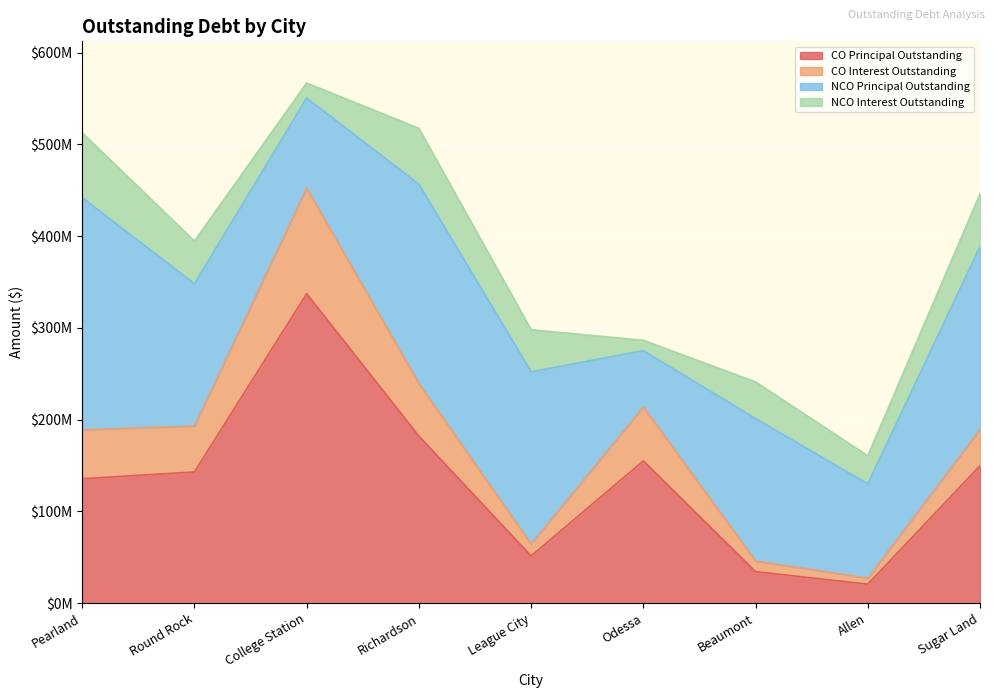

At which label does COPrincipalOutstanding reach its minimum?

Allen